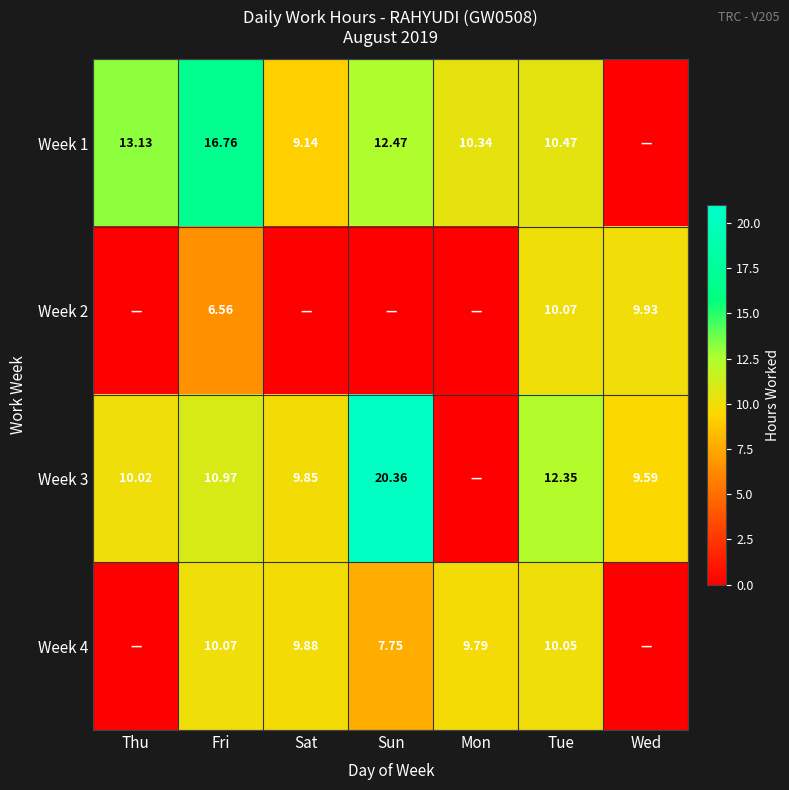

Which series changed the most between Fri and Tue?

Week 1